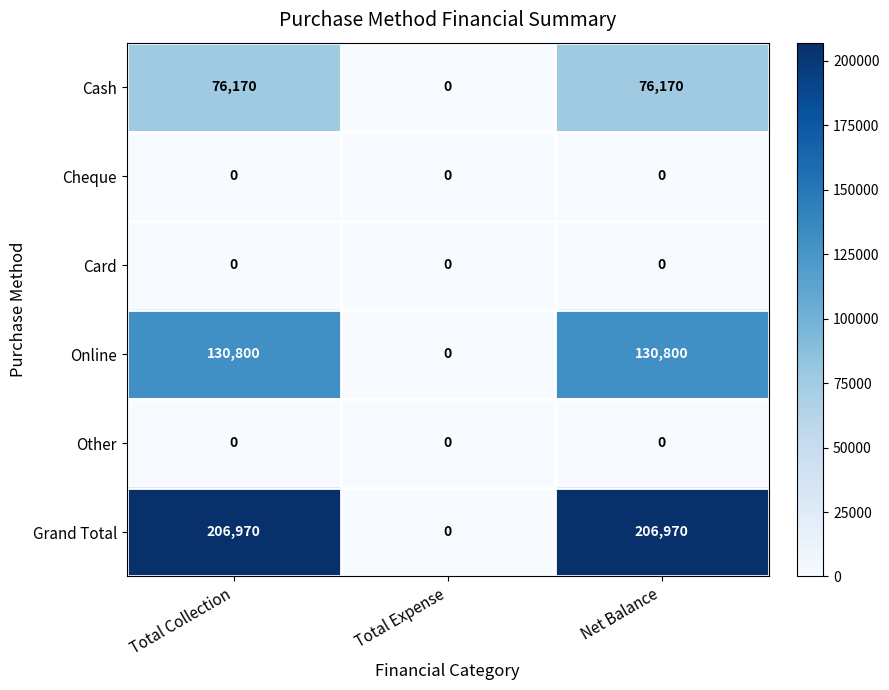

Which series has the widest spread of values?

Grand Total